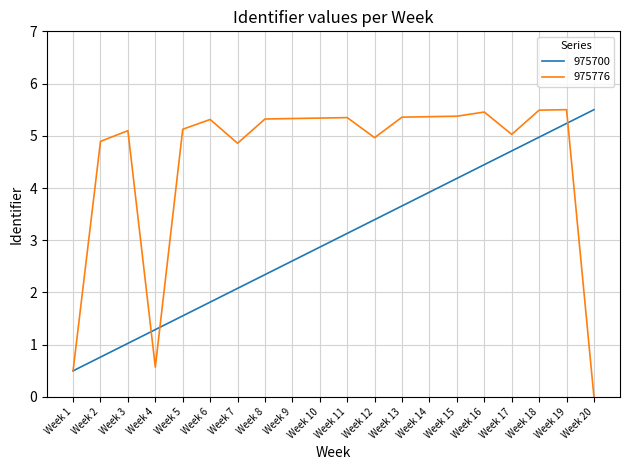

List the labels in order of 975700 value, smallest first.

Week 1, Week 2, Week 3, Week 4, Week 5, Week 6, Week 7, Week 8, Week 9, Week 10, Week 11, Week 12, Week 13, Week 14, Week 15, Week 16, Week 17, Week 18, Week 19, Week 20